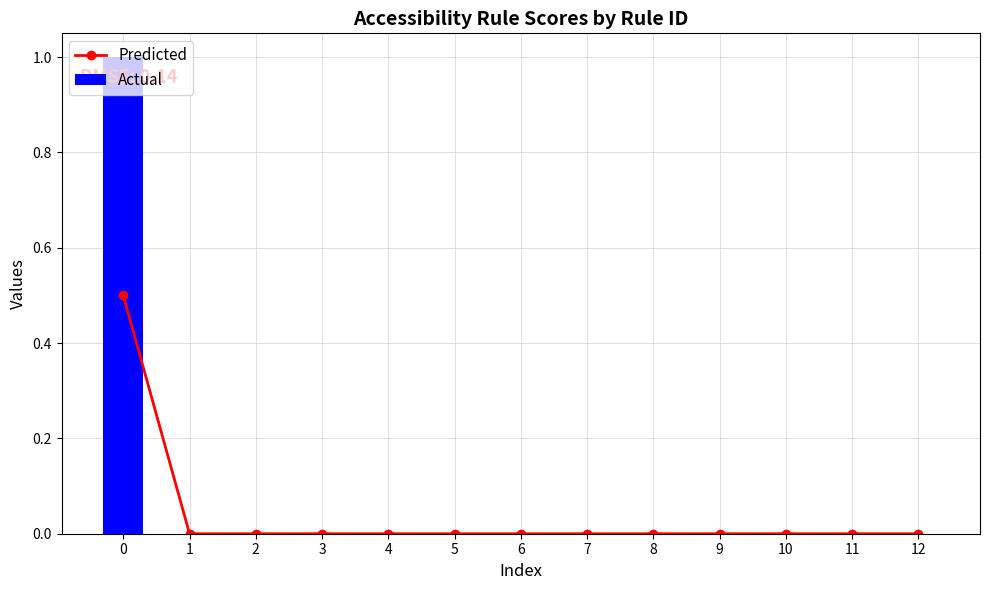

Which series has the largest range (max minus min)?

Actual